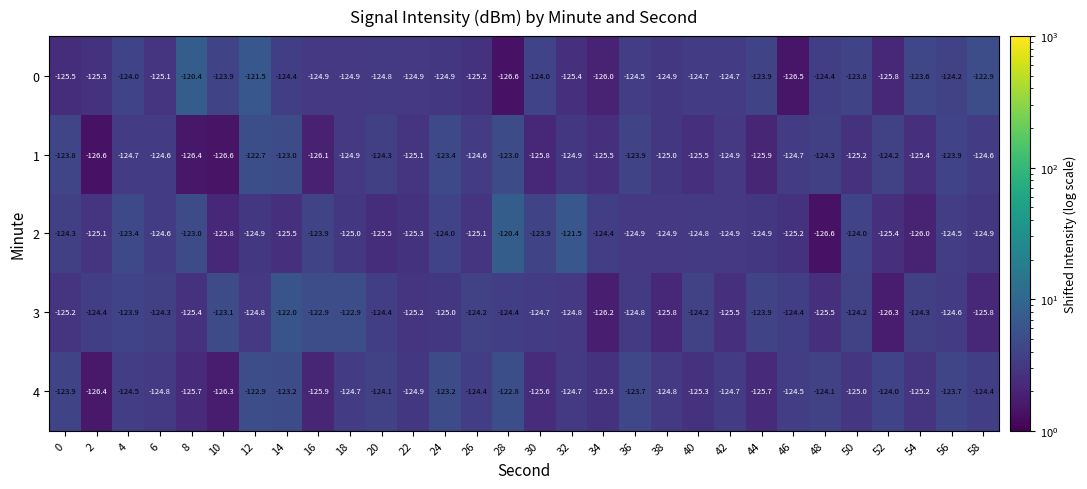

Read the 0 value at 4.

-124.0